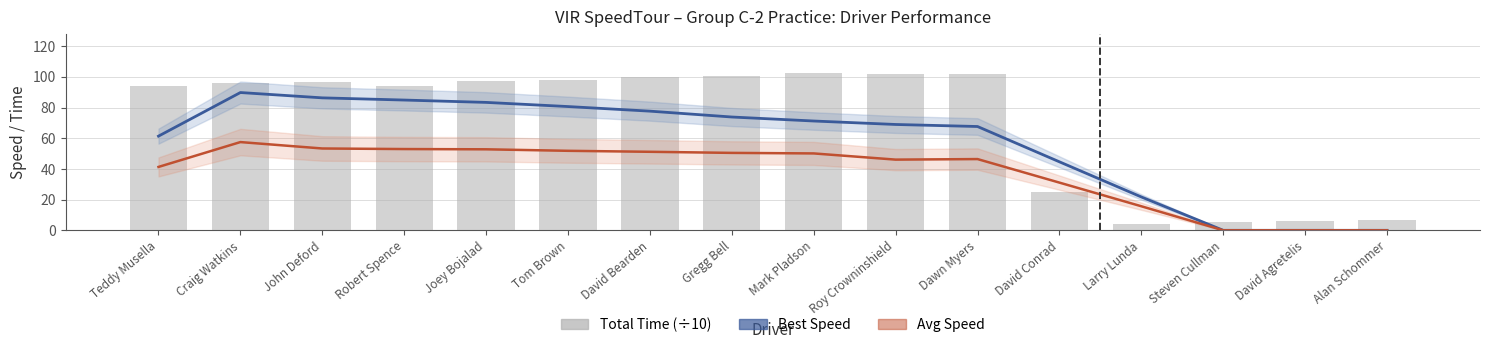

What is the sum of all Total Time (÷10) values?

1130.7